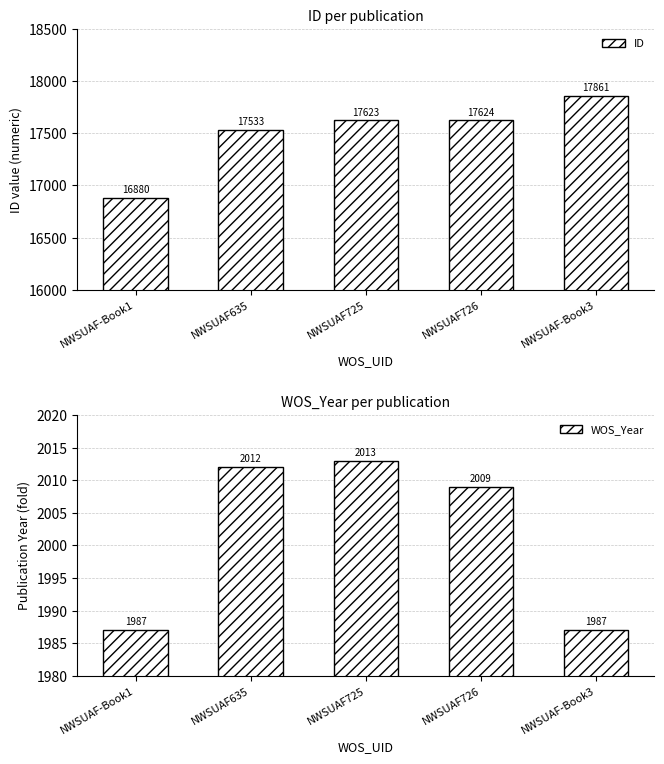

List the labels in order of ID value, smallest first.

NWSUAF-Book1, NWSUAF635, NWSUAF725, NWSUAF726, NWSUAF-Book3